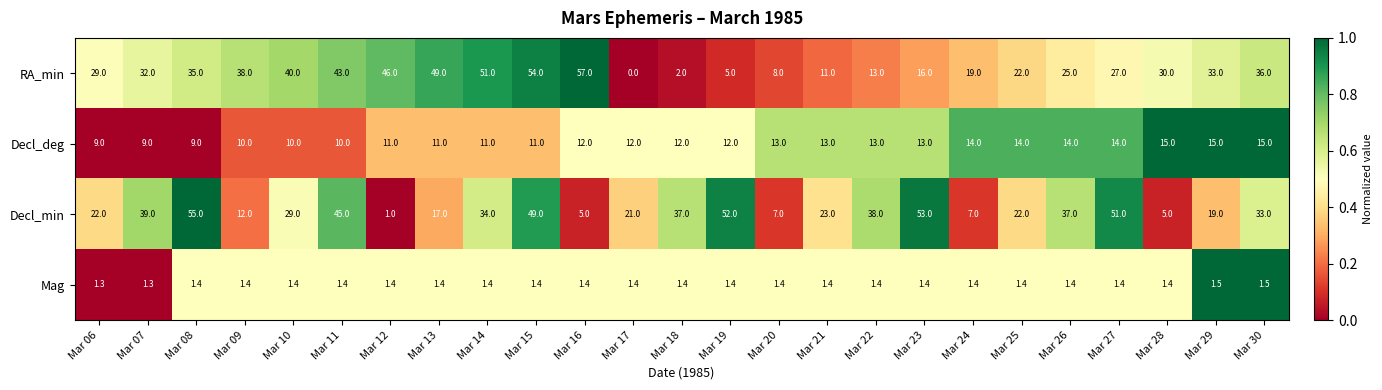

Which series has the largest range (max minus min)?

RA_min